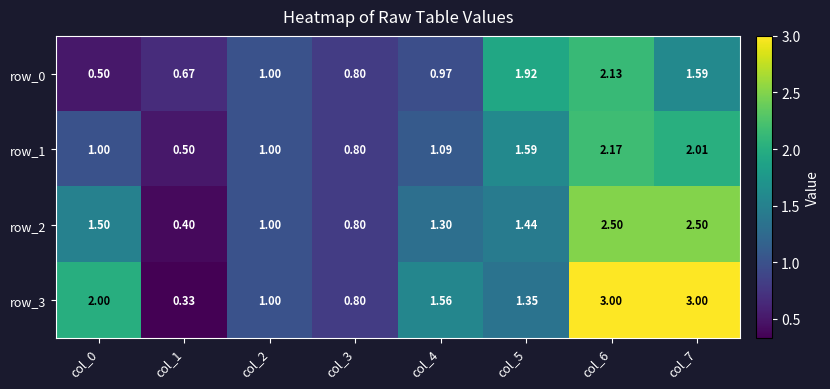

How many data points in row_0 are less than 1?

4